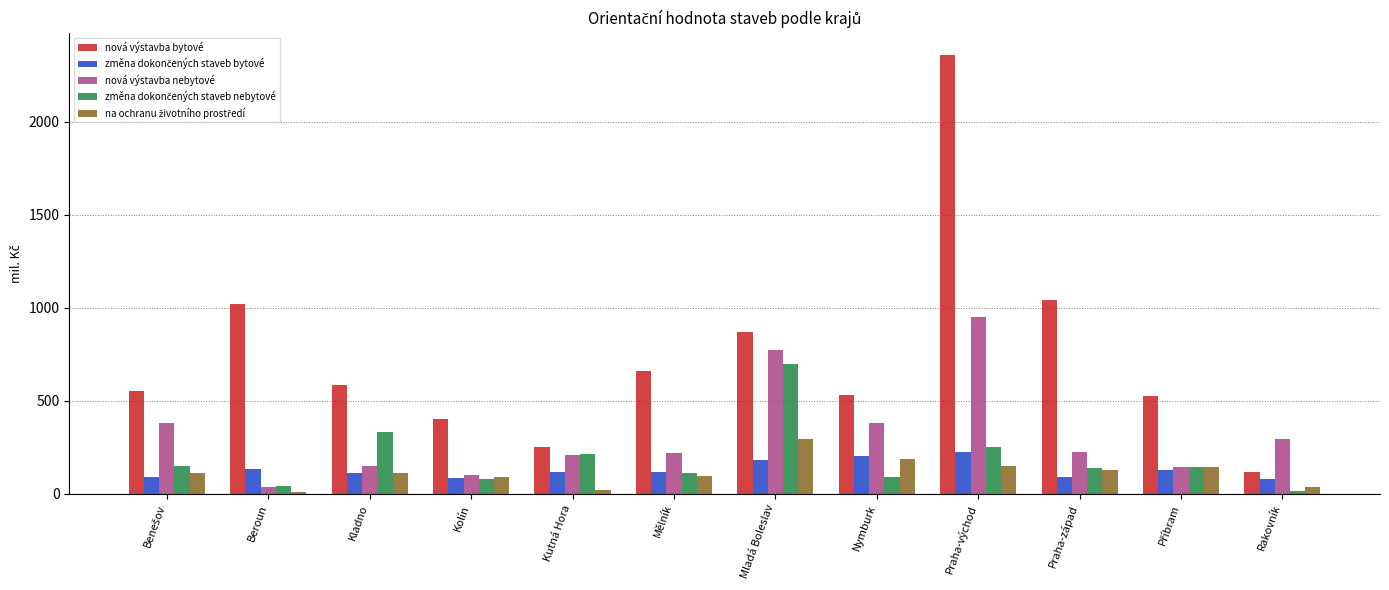

At how many categories does at least one series exceed 1317?

1